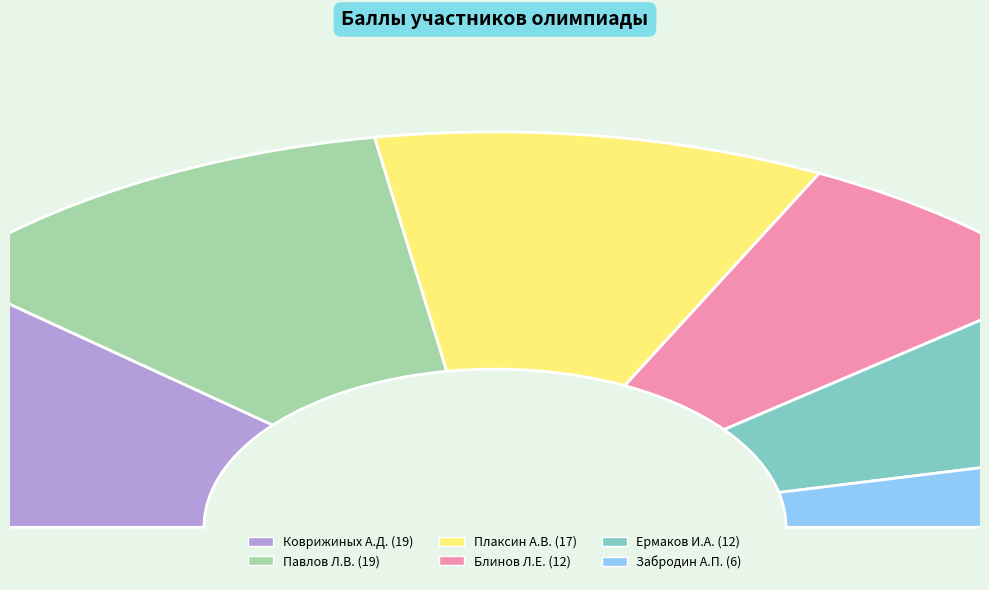

Does Павлов Лев Вячеславович account for over 50% of the chart?

No